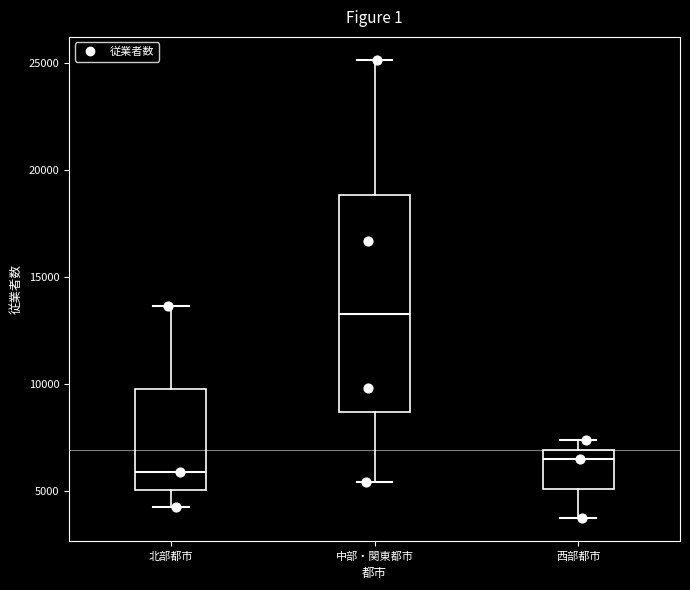

Which box is the tallest, from its lower edge to its upper edge?

中部・関東都市